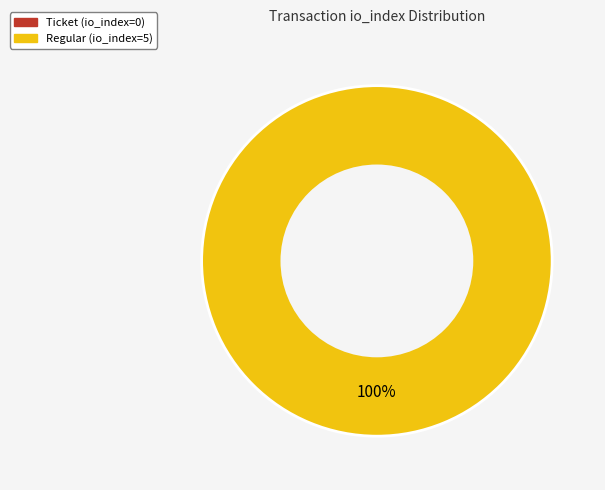

Count the number of slices in the pie.

1